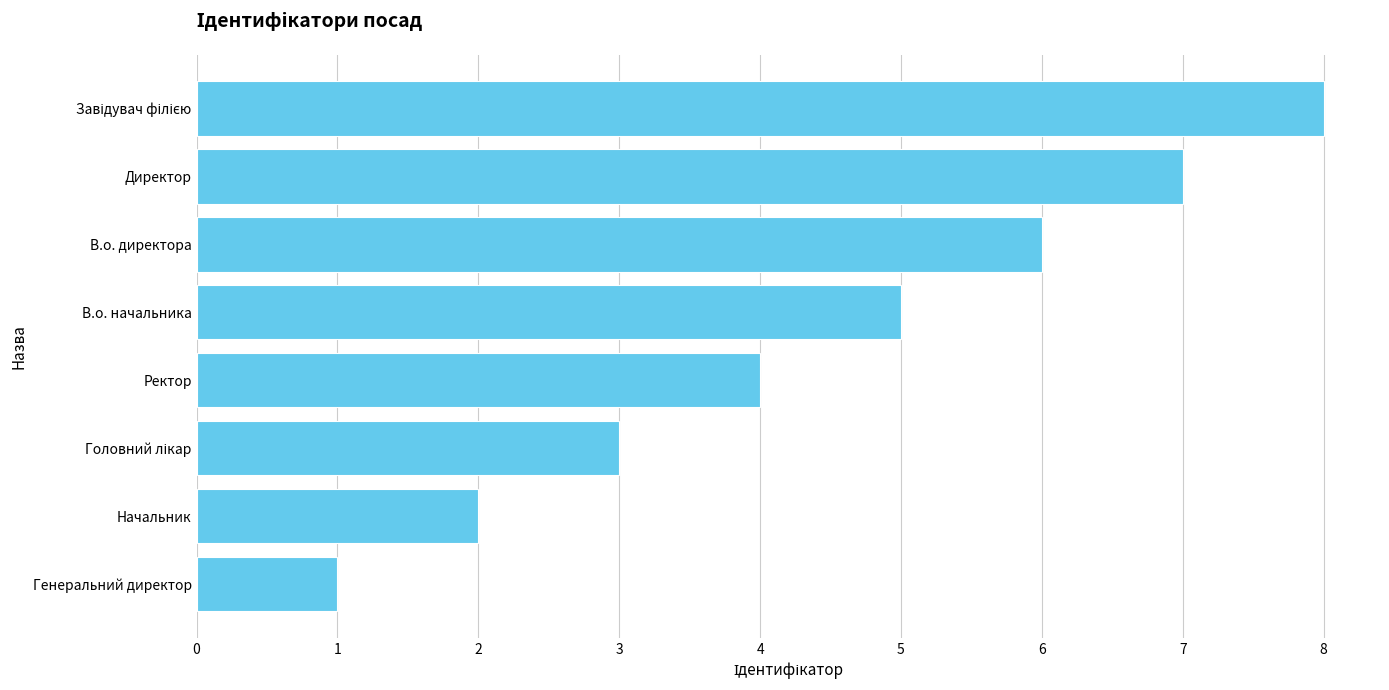

What is the change in value from Генеральний директор to Начальник?

+1